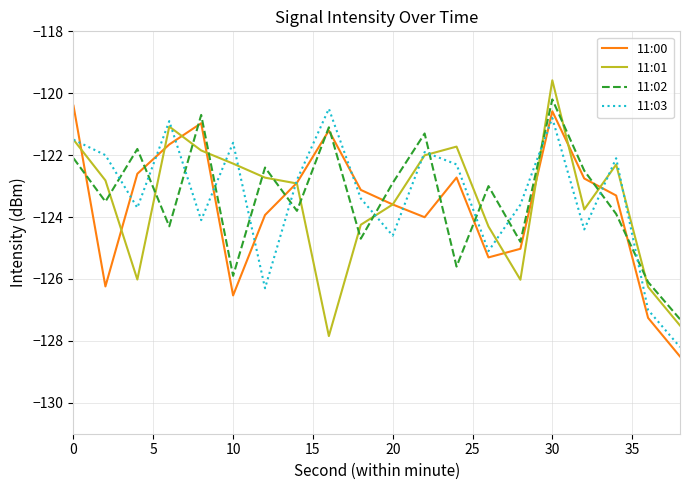

What is the maximum value shown in the chart?

-119.6